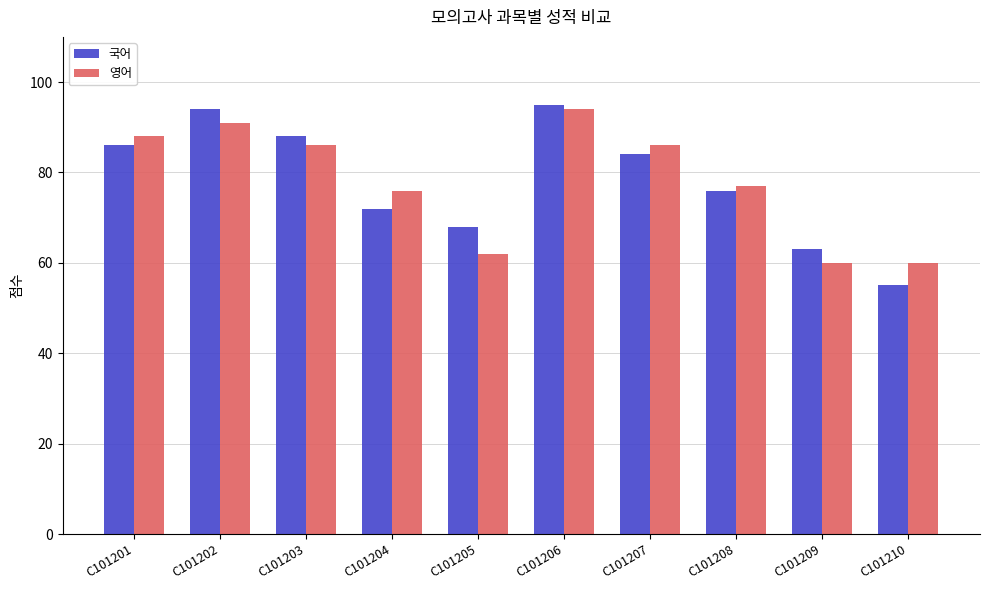

What is the sum of all 국어 values?

781